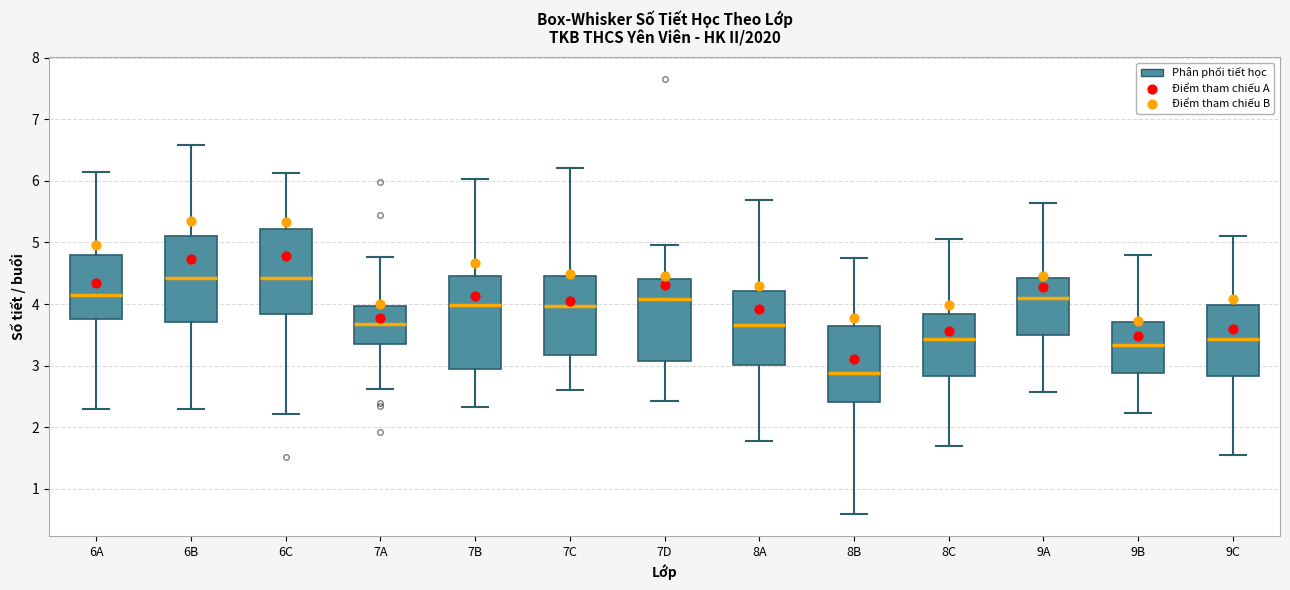

Which box's median line is the lowest?

8B